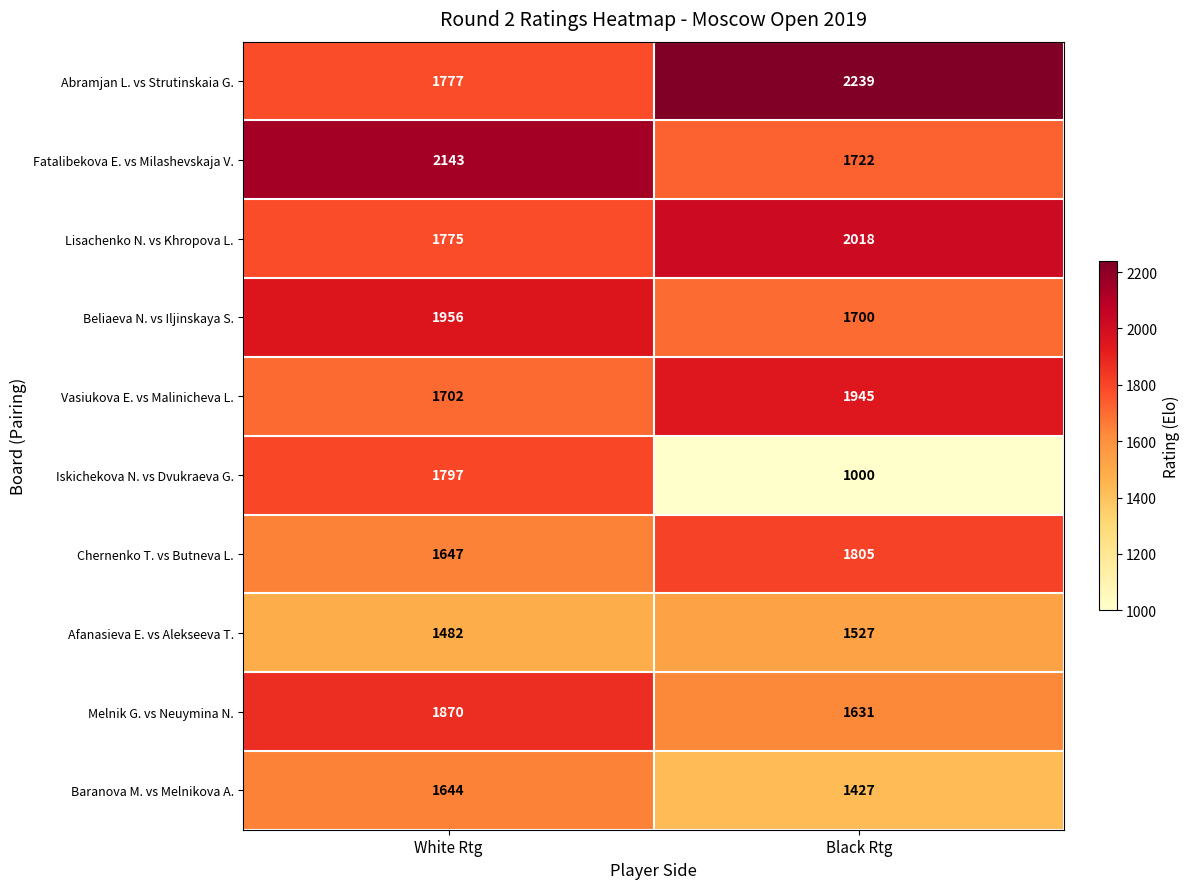

What is the greatest value displayed?

2239